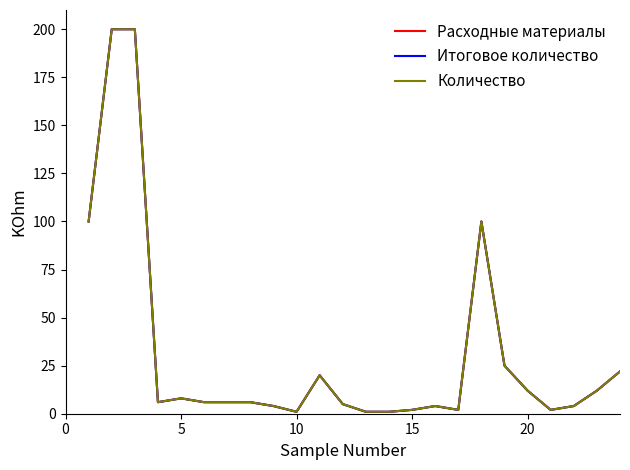

Is this an area chart (filled region under the line)?

No